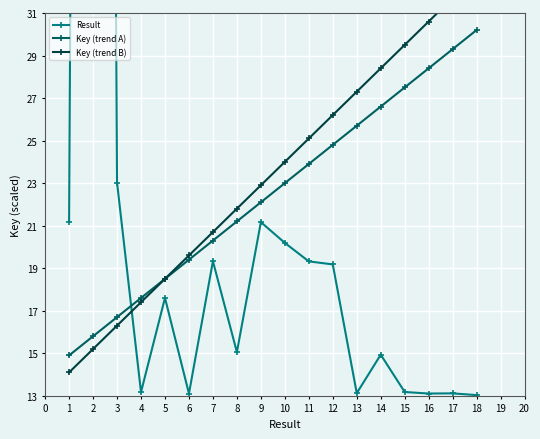

The value of Key (trend A) at 13 is 9.5. True or false?

False